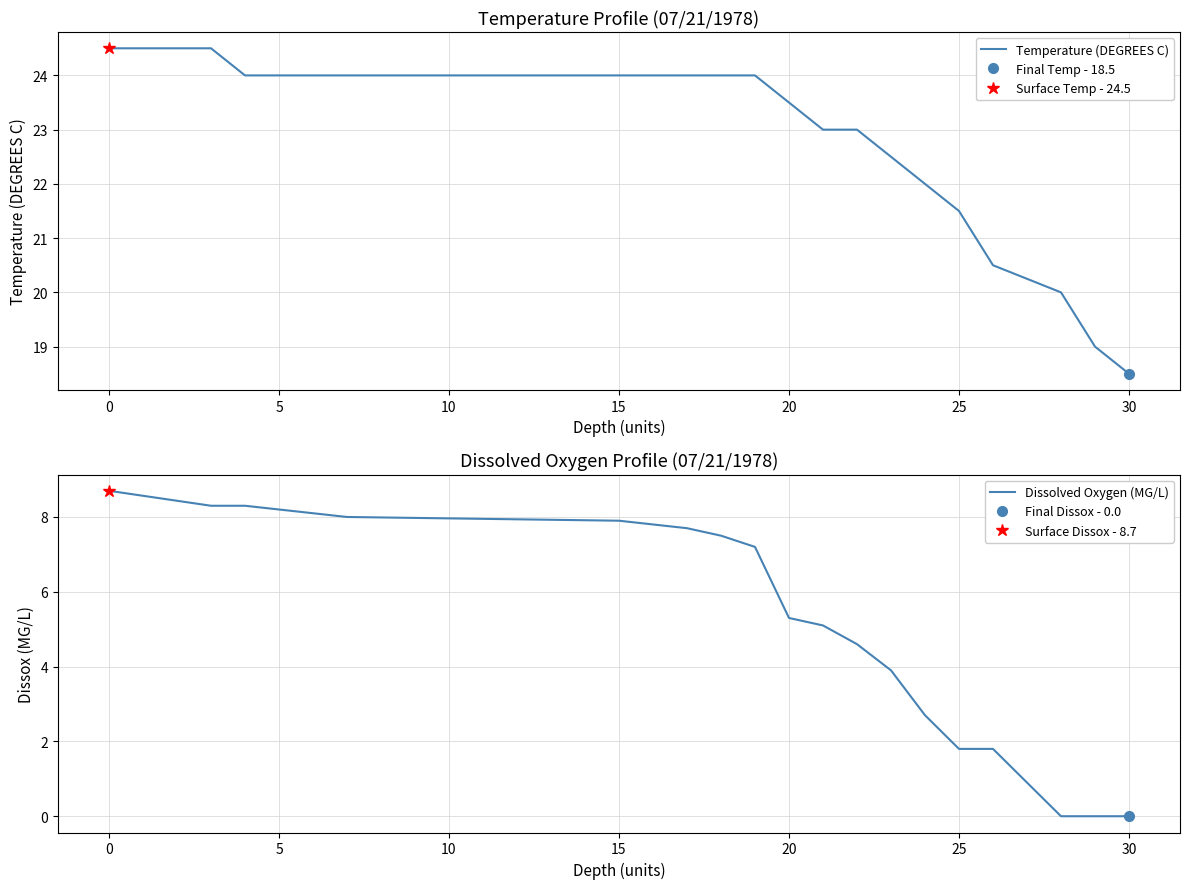

What are all the series names shown in the legend?

Temperature (DEGREES C), Dissolved Oxygen (MG/L)